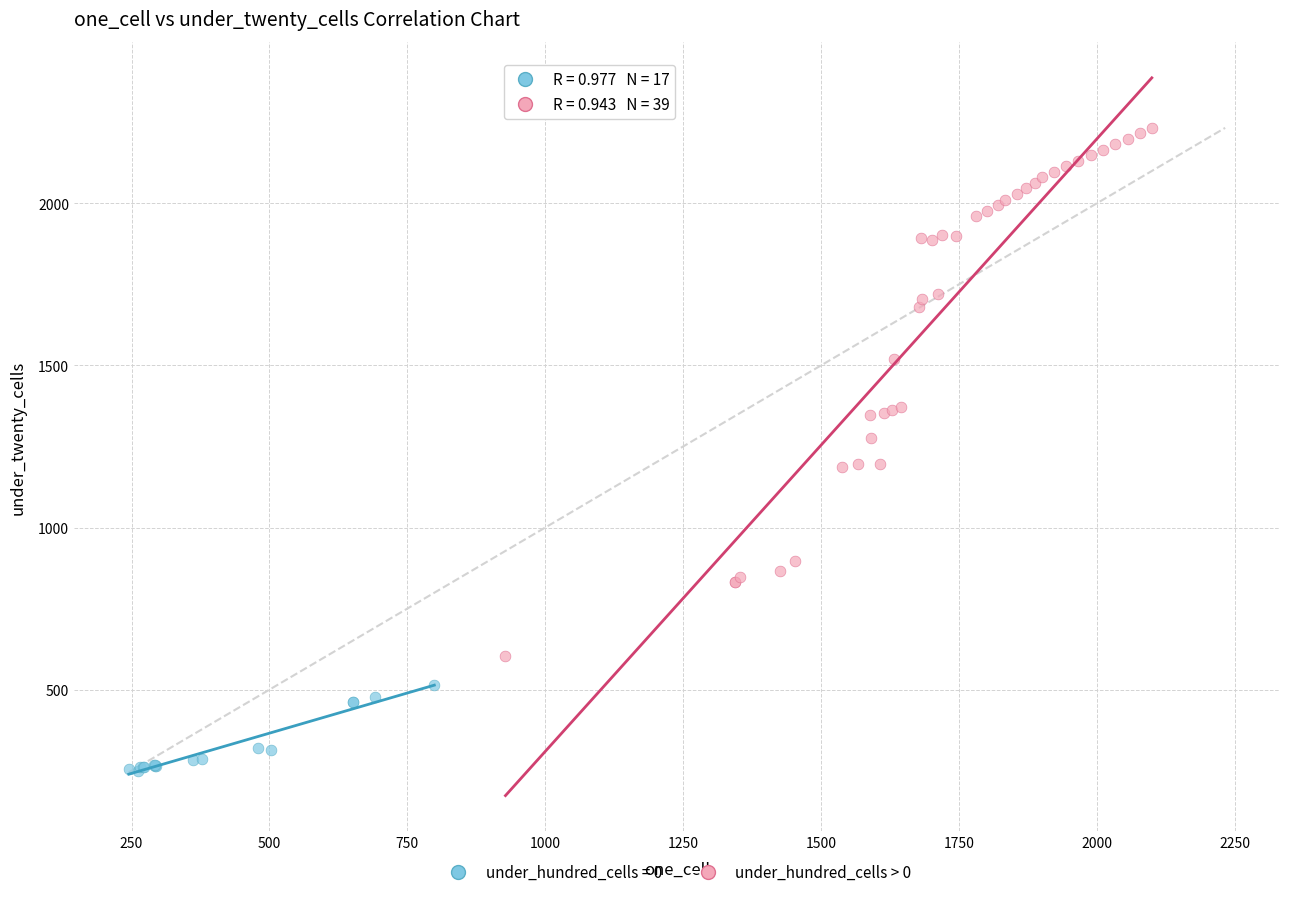

Which series contains the highest Y value?

under_hundred_cells > 0